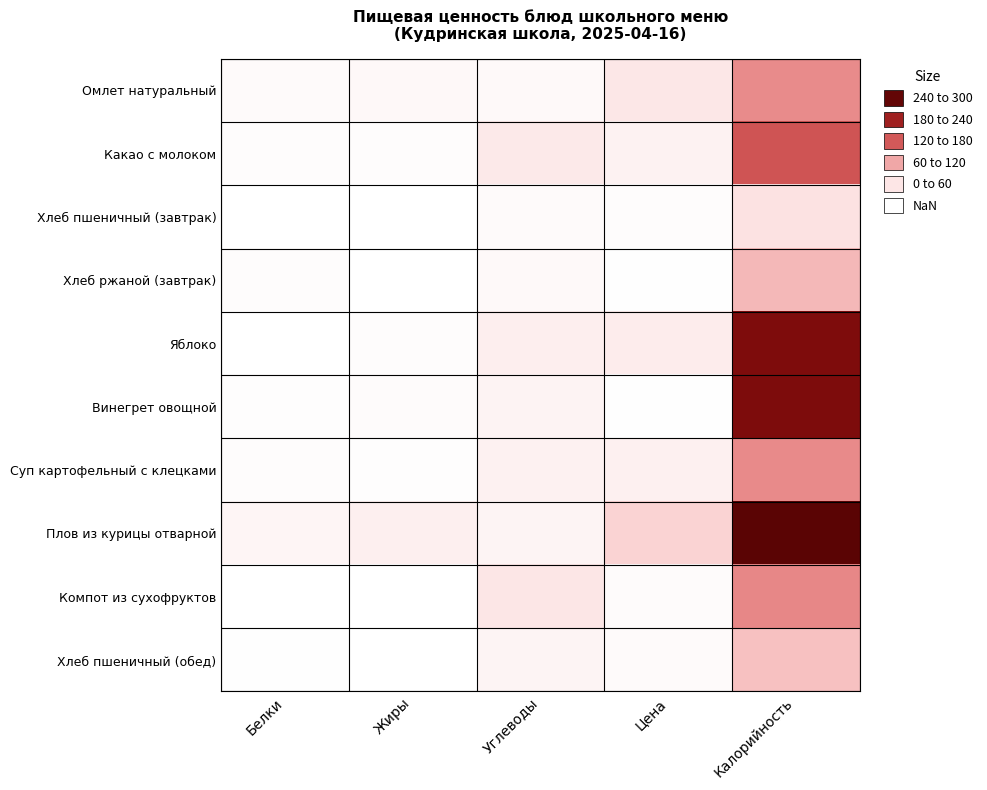

List the series in order of their peak value, highest first.

Плов из курицы отварной, Винегрет овощной, Яблоко, Какао с молоком, Компот из сухофруктов, Суп картофельный с клецками, Омлет натуральный, Хлеб ржаной (завтрак), Хлеб пшеничный (обед), Хлеб пшеничный (завтрак)